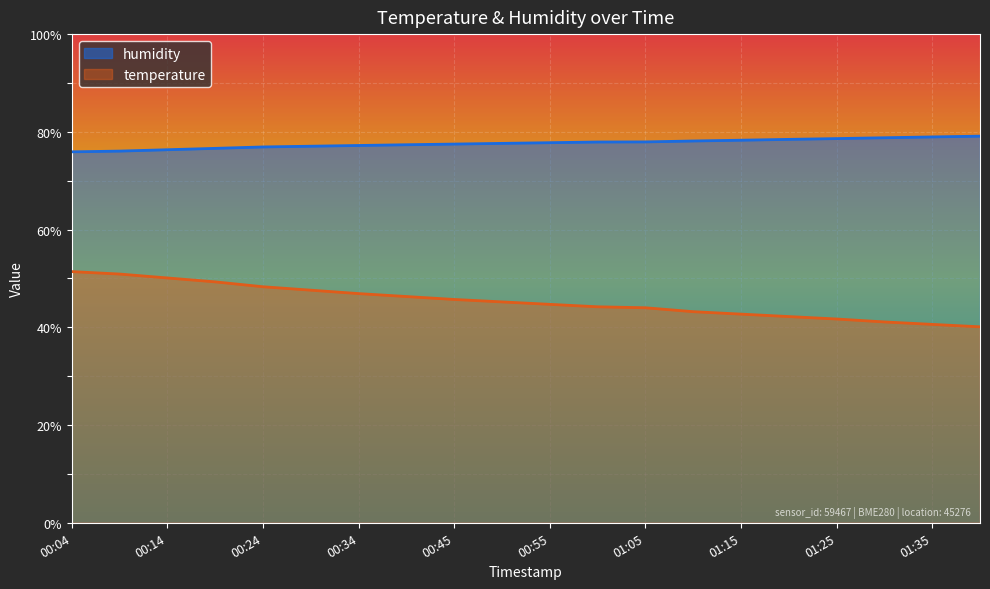

What is the difference between the highest and lowest values at 01:41?

39.0